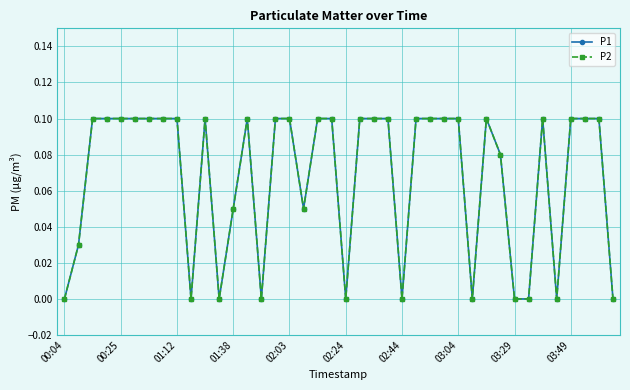

What is the highest value of the P1 series?

0.1